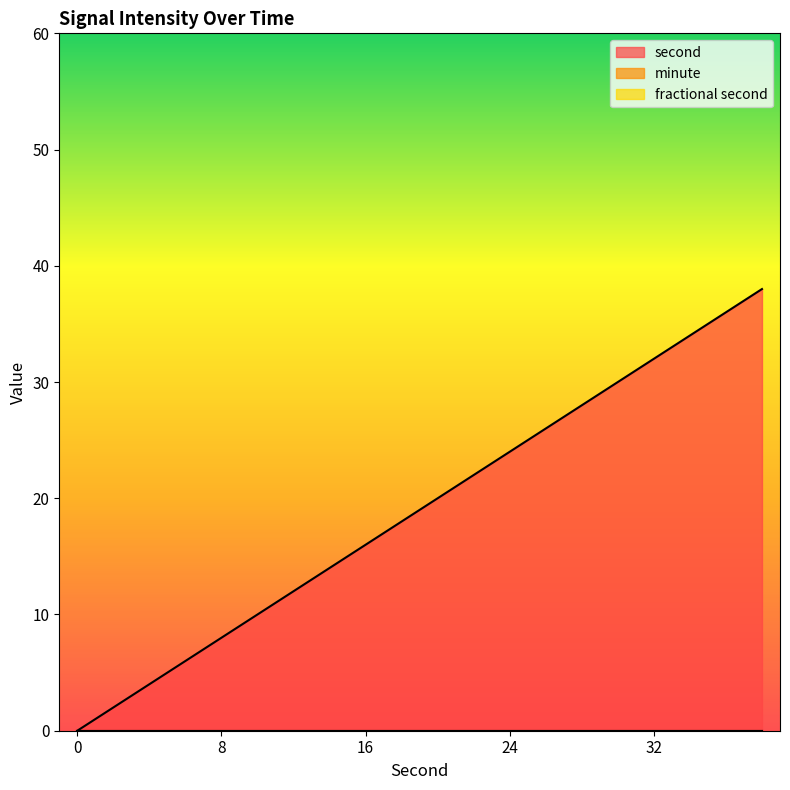

What is the spread (max minus min) of values at 34?

34